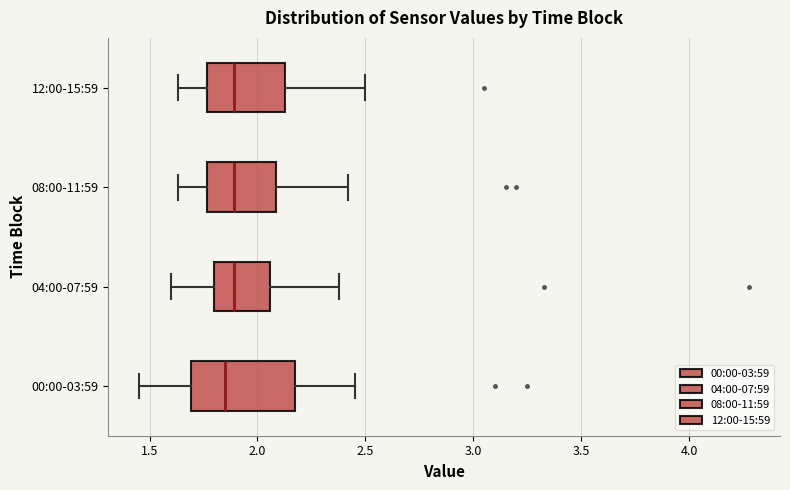

Where is the right edge of the box for 00:00-03:59 on the x-axis? The values are not printed on the chart, so give them approximately, as read against the axis.

2.20